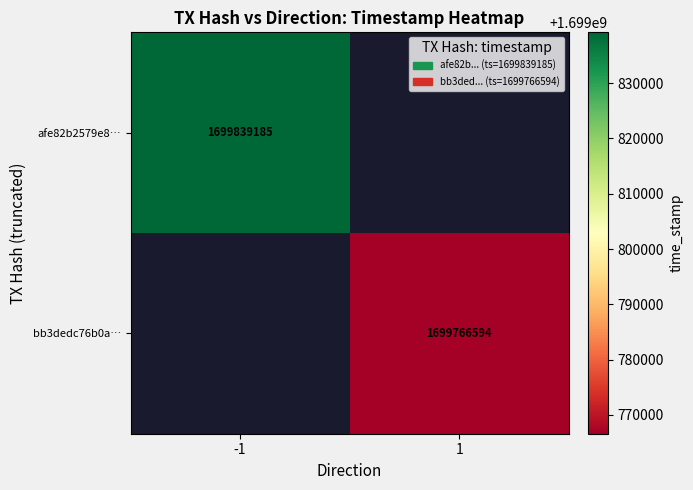

The afe82b2579e8… series shows 827639769.9 at -1. True or false?

False